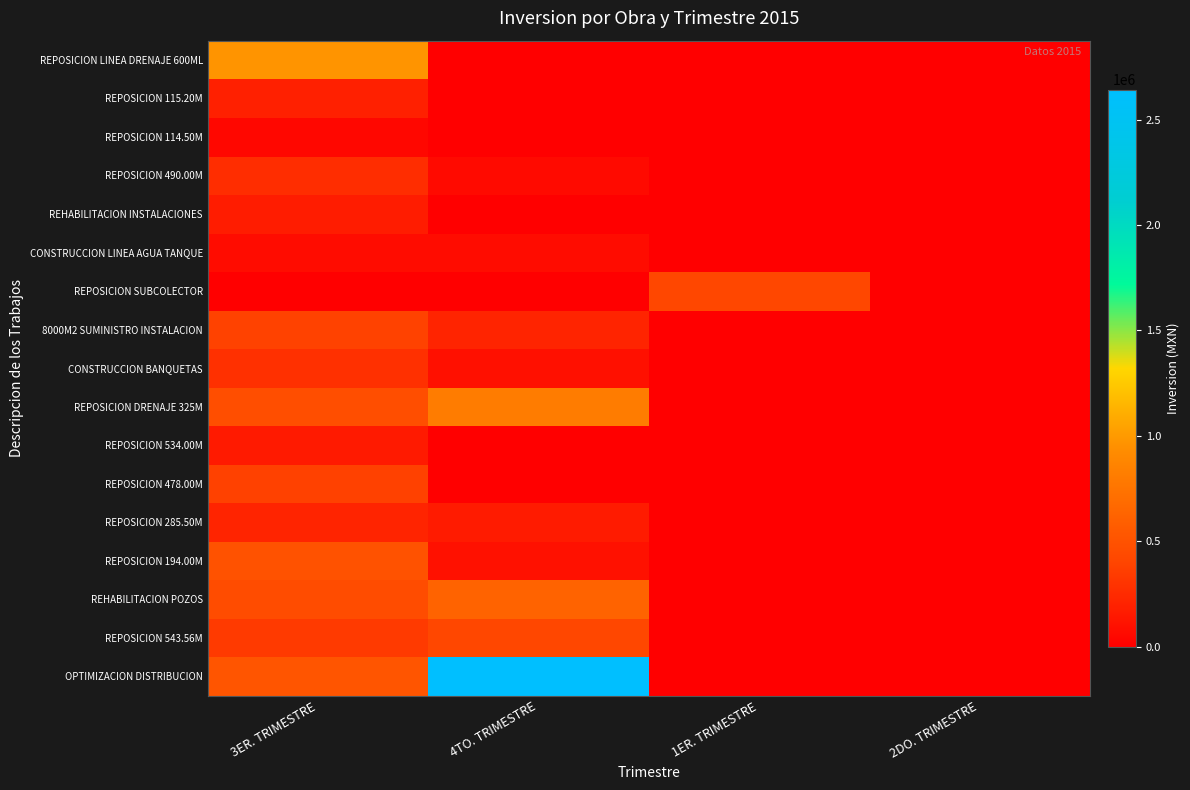

Reading left to right, transcribe all the data shown in this chart.

REPOSICION LINEA DRENAJE 600ML: 3ER. TRIMESTRE=974094.0	4TO. TRIMESTRE=0.0	1ER. TRIMESTRE=0.0	2DO. TRIMESTRE=0.0
REPOSICION 115.20M: 3ER. TRIMESTRE=186143.9	4TO. TRIMESTRE=0.0	1ER. TRIMESTRE=0.0	2DO. TRIMESTRE=0.0
REPOSICION 114.50M: 3ER. TRIMESTRE=44459.6	4TO. TRIMESTRE=0.0	1ER. TRIMESTRE=0.0	2DO. TRIMESTRE=0.0
REPOSICION 490.00M: 3ER. TRIMESTRE=263670.9	4TO. TRIMESTRE=64775.3	1ER. TRIMESTRE=0.0	2DO. TRIMESTRE=0.0
REHABILITACION INSTALACIONES: 3ER. TRIMESTRE=167044.9	4TO. TRIMESTRE=0.0	1ER. TRIMESTRE=0.0	2DO. TRIMESTRE=0.0
CONSTRUCCION LINEA AGUA TANQUE: 3ER. TRIMESTRE=76347.1	4TO. TRIMESTRE=76347.1	1ER. TRIMESTRE=0.0	2DO. TRIMESTRE=0.0
REPOSICION SUBCOLECTOR: 3ER. TRIMESTRE=0.0	4TO. TRIMESTRE=0.0	1ER. TRIMESTRE=417695.9	2DO. TRIMESTRE=0.0
8000M2 SUMINISTRO INSTALACION: 3ER. TRIMESTRE=384412.6	4TO. TRIMESTRE=215353.5	1ER. TRIMESTRE=0.0	2DO. TRIMESTRE=0.0
CONSTRUCCION BANQUETAS: 3ER. TRIMESTRE=278825.7	4TO. TRIMESTRE=93609.7	1ER. TRIMESTRE=0.0	2DO. TRIMESTRE=0.0
REPOSICION DRENAJE 325M: 3ER. TRIMESTRE=465749.6	4TO. TRIMESTRE=815463.0	1ER. TRIMESTRE=0.0	2DO. TRIMESTRE=0.0
REPOSICION 534.00M: 3ER. TRIMESTRE=153939.2	4TO. TRIMESTRE=0.0	1ER. TRIMESTRE=0.0	2DO. TRIMESTRE=0.0
REPOSICION 478.00M: 3ER. TRIMESTRE=379905.5	4TO. TRIMESTRE=0.0	1ER. TRIMESTRE=0.0	2DO. TRIMESTRE=0.0
REPOSICION 285.50M: 3ER. TRIMESTRE=211311.6	4TO. TRIMESTRE=157034.0	1ER. TRIMESTRE=0.0	2DO. TRIMESTRE=0.0
REPOSICION 194.00M: 3ER. TRIMESTRE=496247.6	4TO. TRIMESTRE=103066.7	1ER. TRIMESTRE=0.0	2DO. TRIMESTRE=0.0
REHABILITACION POZOS: 3ER. TRIMESTRE=452935.6	4TO. TRIMESTRE=624835.1	1ER. TRIMESTRE=0.0	2DO. TRIMESTRE=0.0
REPOSICION 543.56M: 3ER. TRIMESTRE=339913.8	4TO. TRIMESTRE=414443.0	1ER. TRIMESTRE=0.0	2DO. TRIMESTRE=0.0
OPTIMIZACION DISTRIBUCION: 3ER. TRIMESTRE=522154.1	4TO. TRIMESTRE=2642522.5	1ER. TRIMESTRE=0.0	2DO. TRIMESTRE=0.0